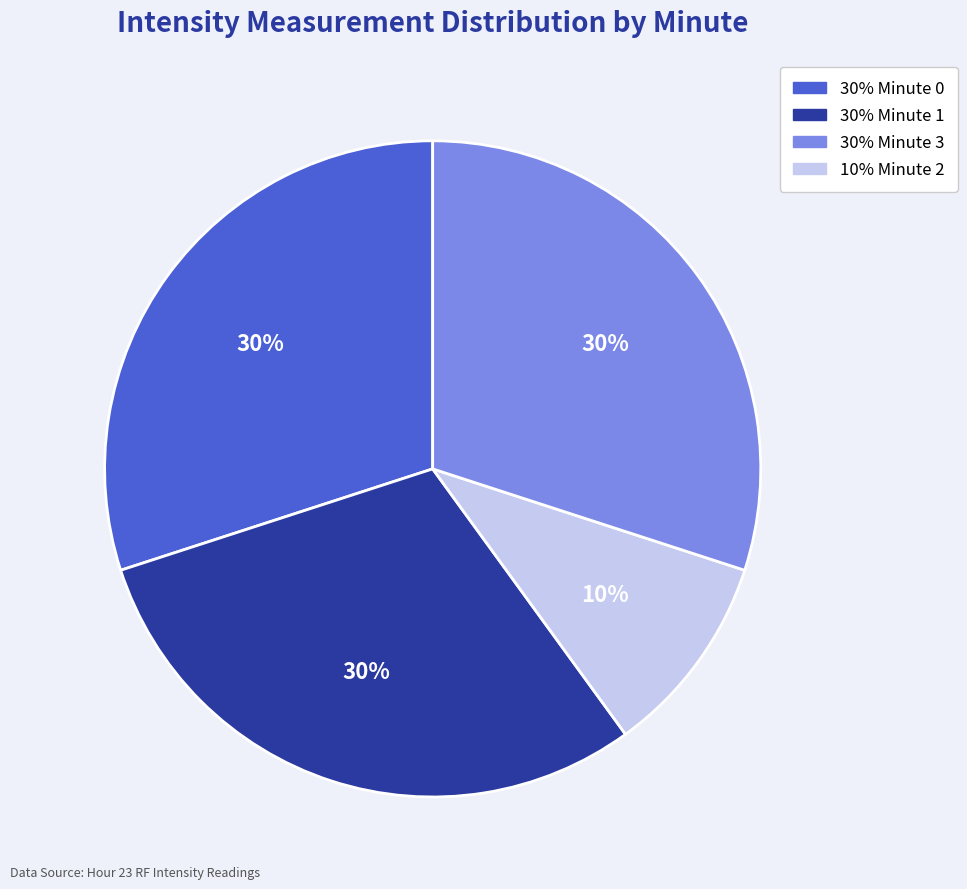

To the nearest percent, what is the difference between the largest and smallest slice percentages?

20%